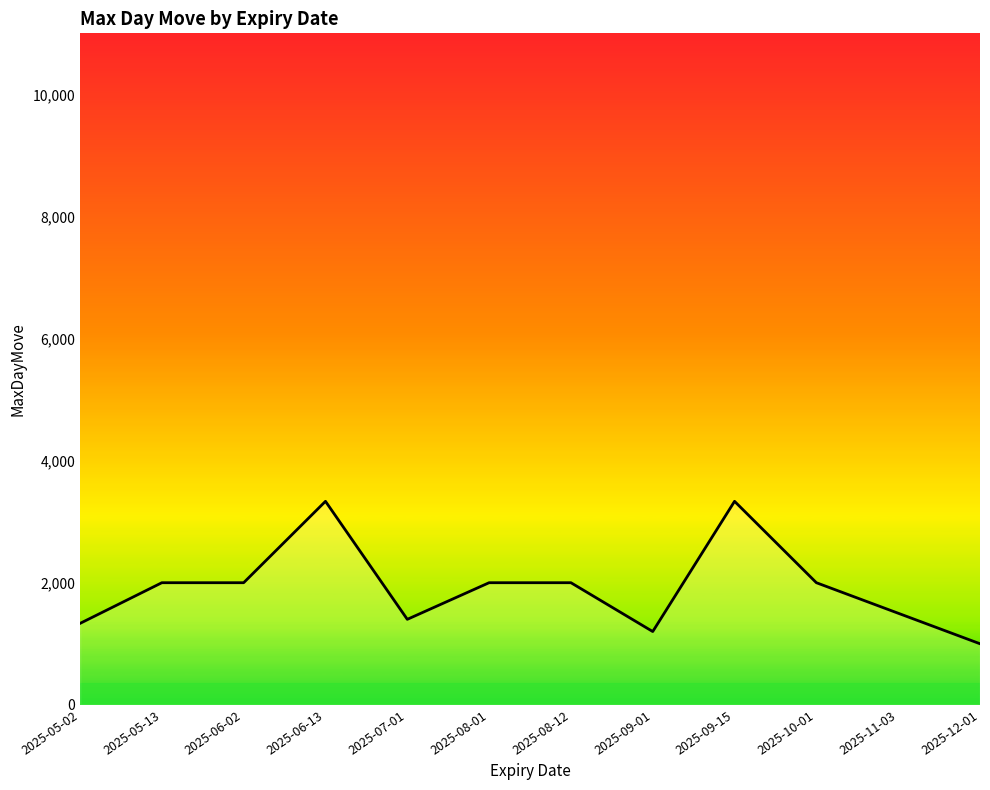

What is the smallest value displayed?

1000.0